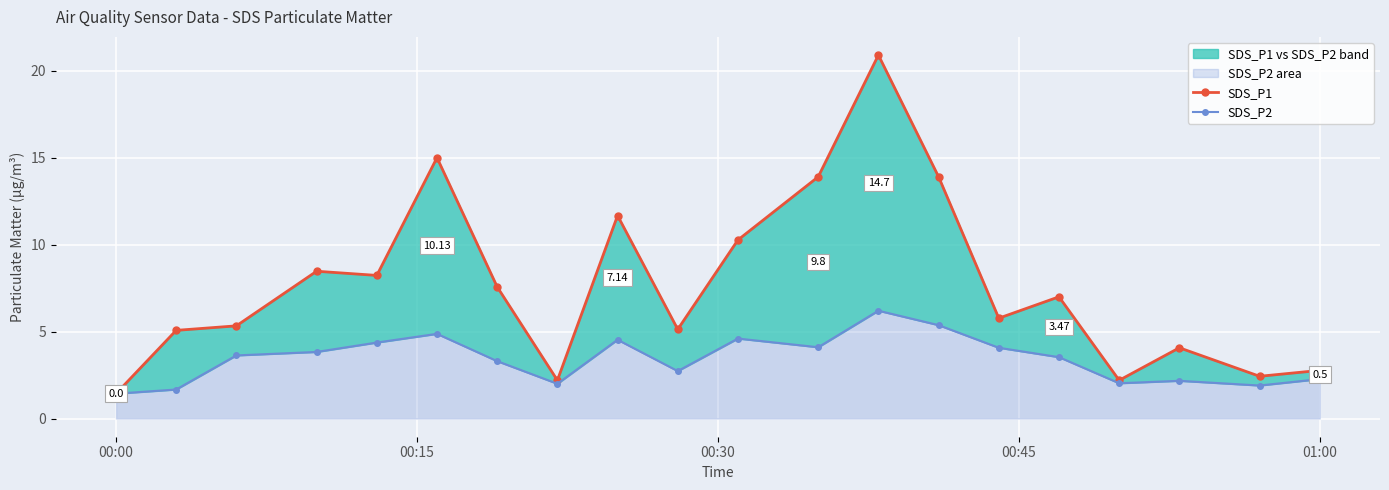

How many interior local valleys does the SDS_P1 series have?

6